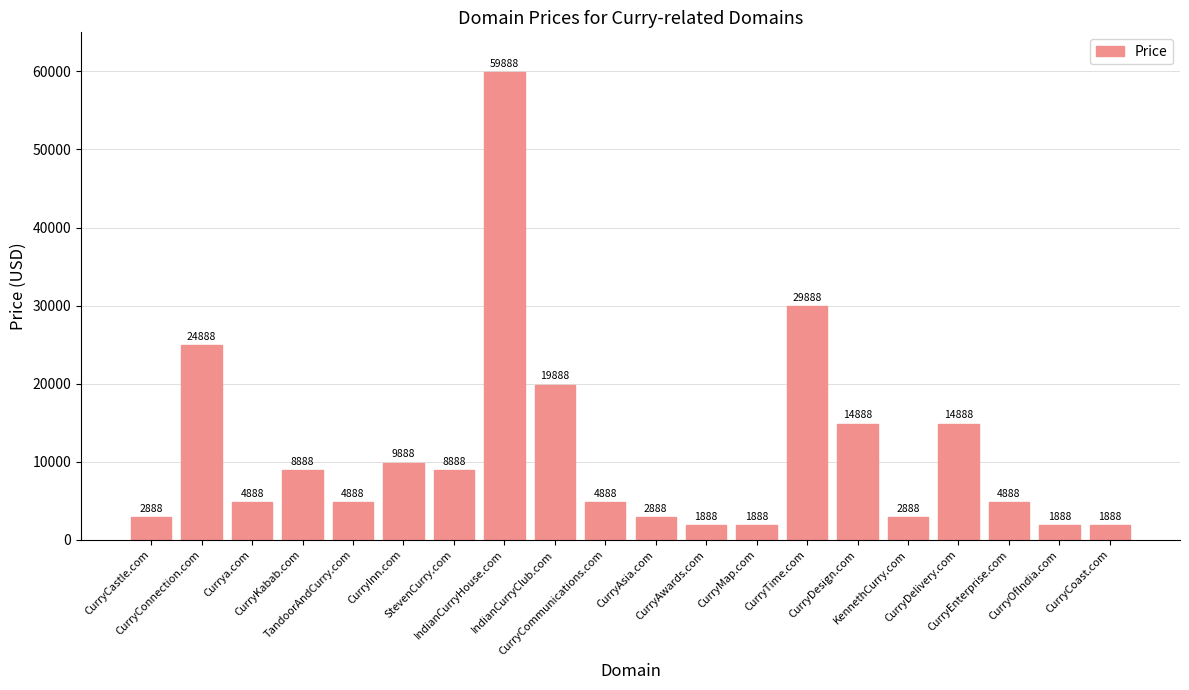

What is the label of the 10th bar from the left?

CurryCommunications.com